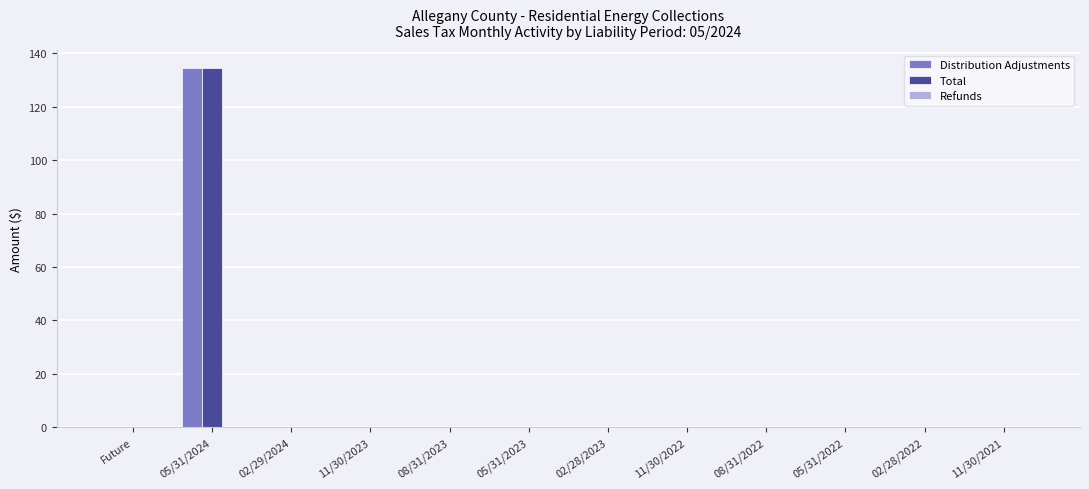

Are the bars grouped side by side (vs. stacked)?

Yes